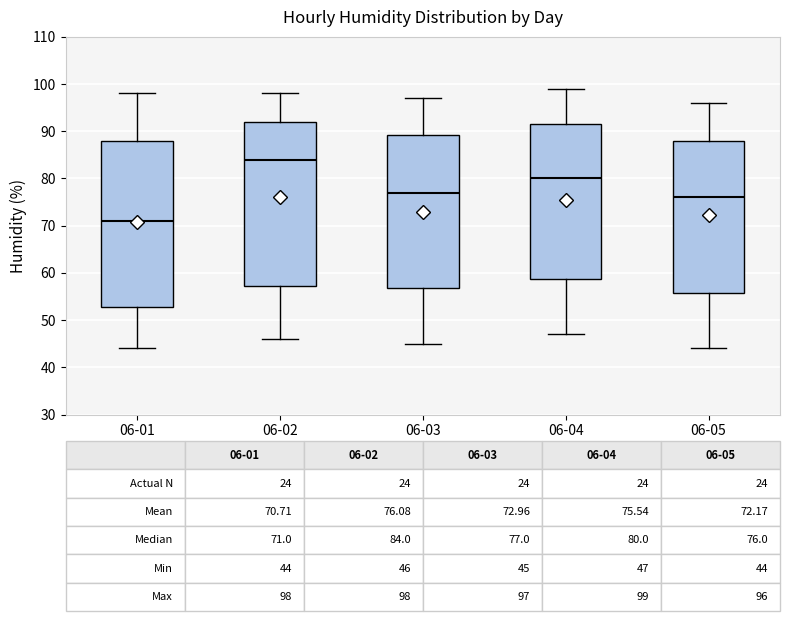

Which box's median line is the lowest?

06-01